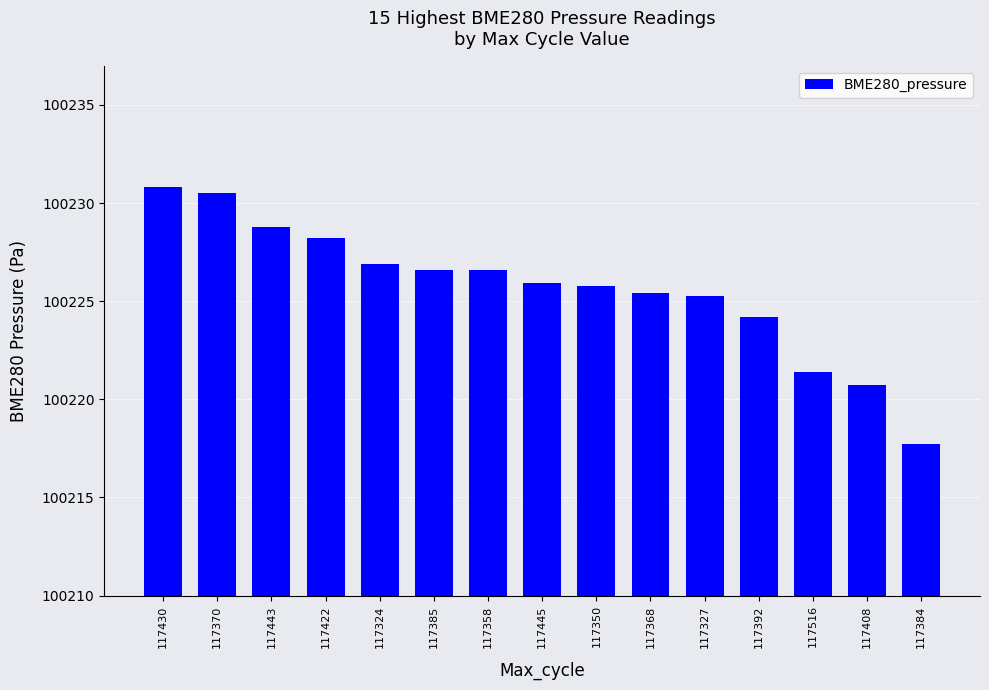

What is the difference between the maximum and minimum values?

13.1